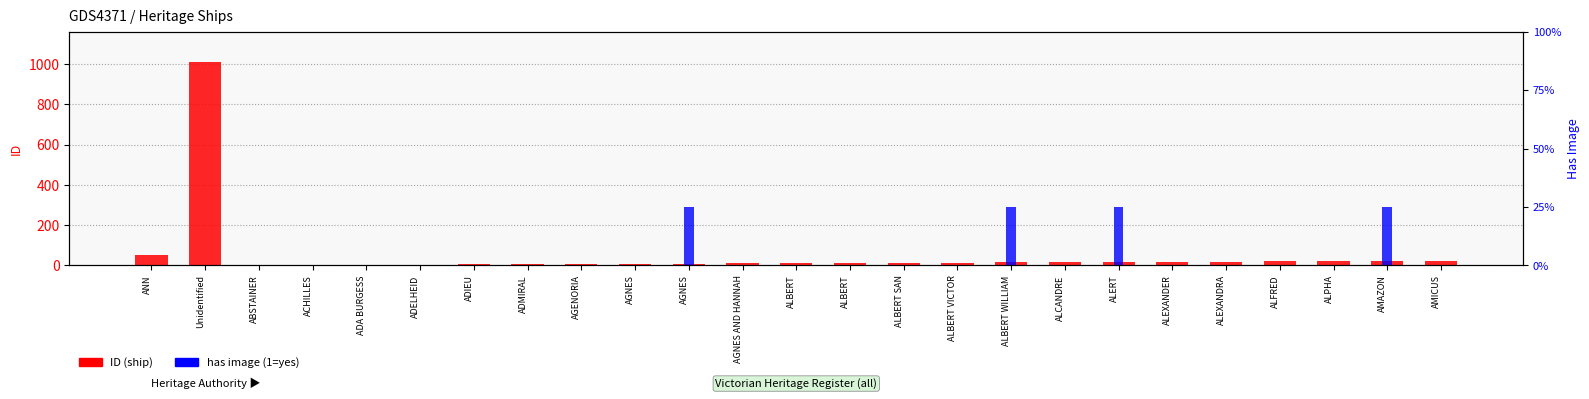

What is the difference between the ID (ship) values at ALBERT WILLIAM and ADELHEID?

11